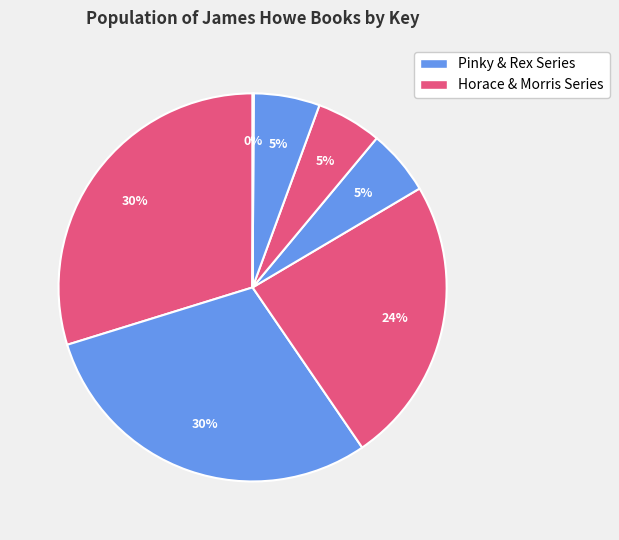

Which slice is the largest?

Horace and Morris Say Cheese